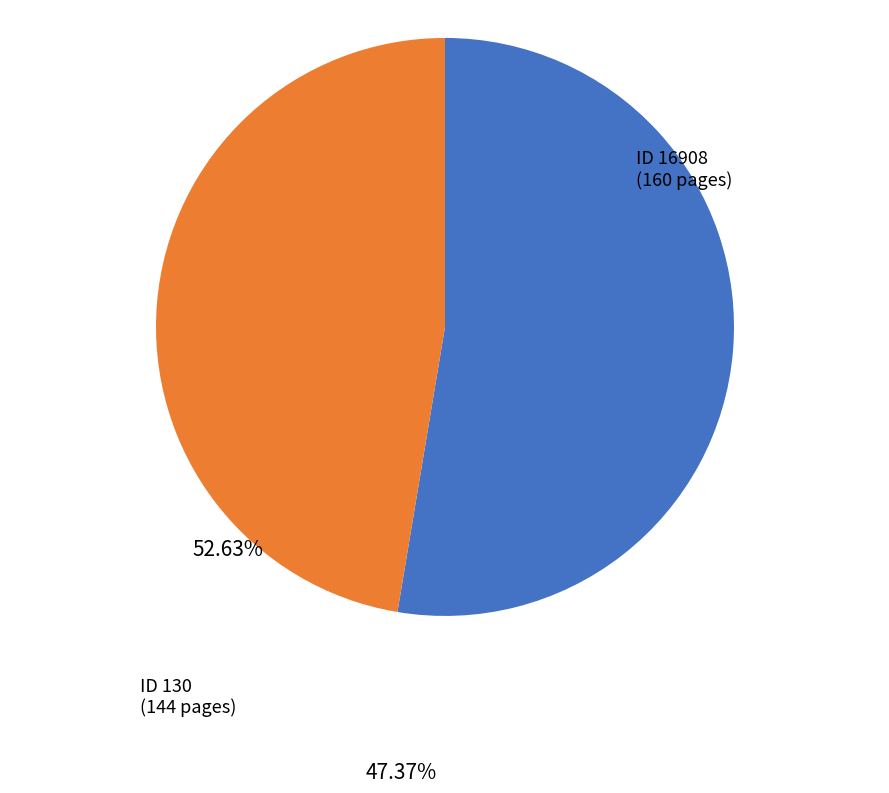

Which category has the smallest portion of the pie?

ID 130